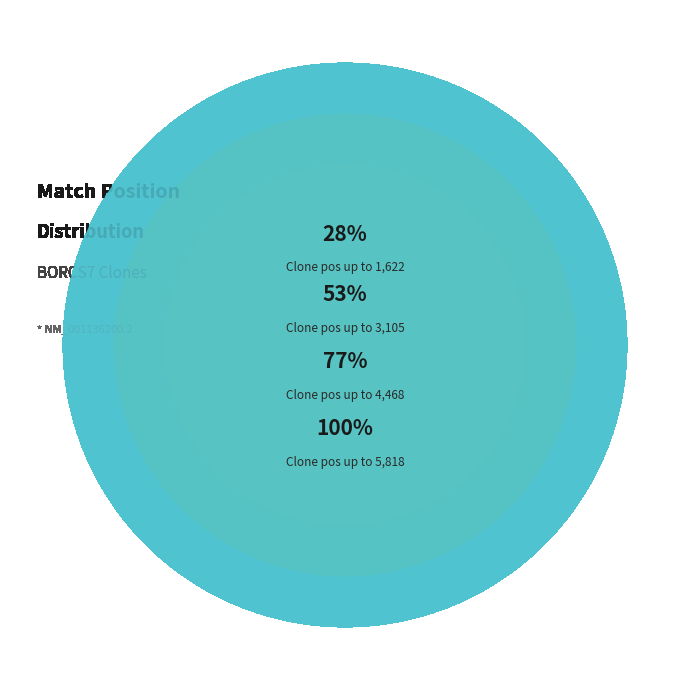

To the nearest percent, what portion does TRCN0000222574 represent?

5%